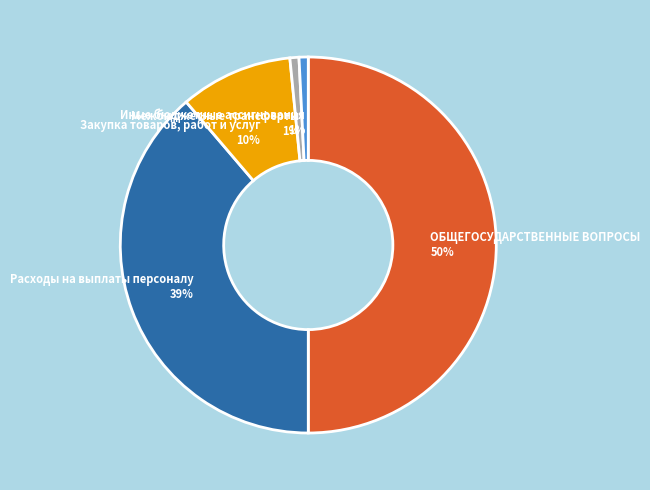

Is it true that ОБЩЕГОСУДАРСТВЕННЫЕ ВОПРОСЫ is 50% of the pie?

True